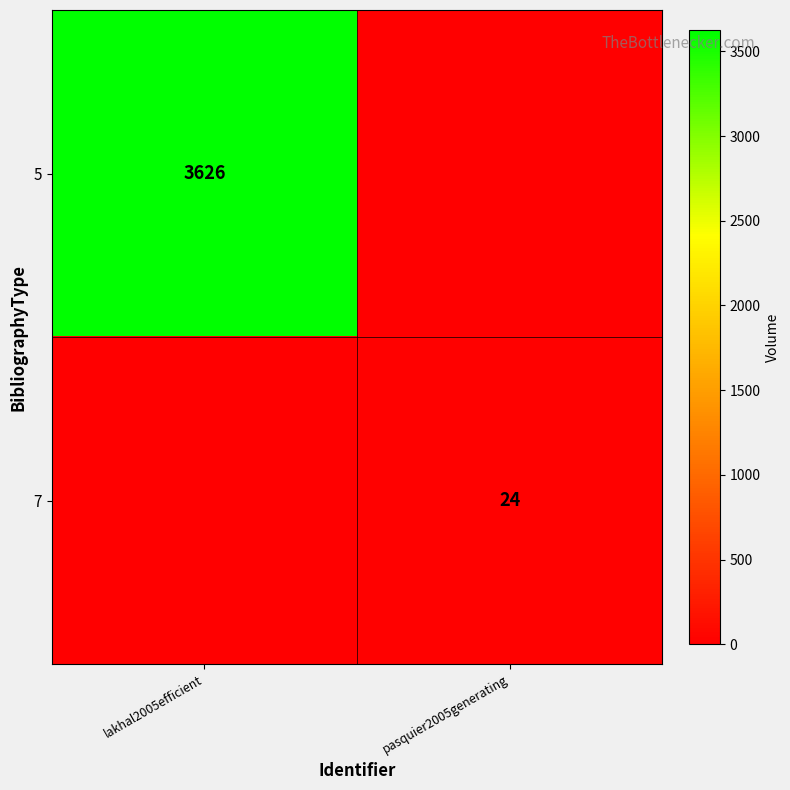

The 7 series shows 24 at pasquier2005generating. True or false?

True